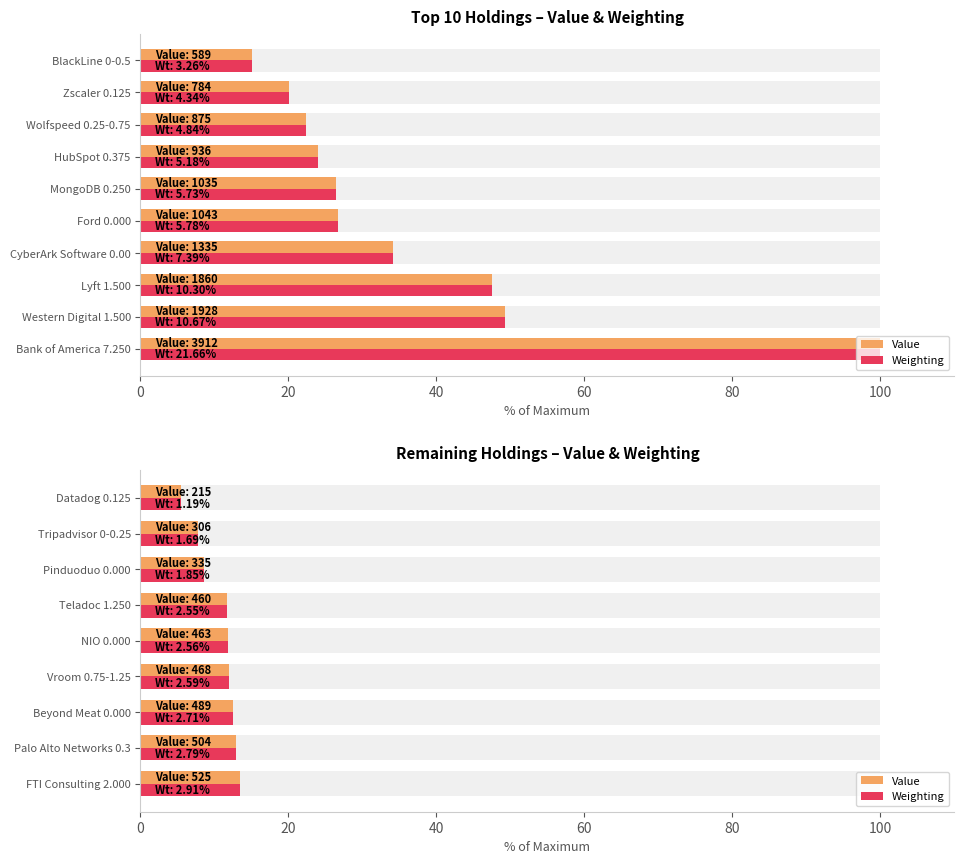

What are all the series names shown in the legend?

Value, Weighting